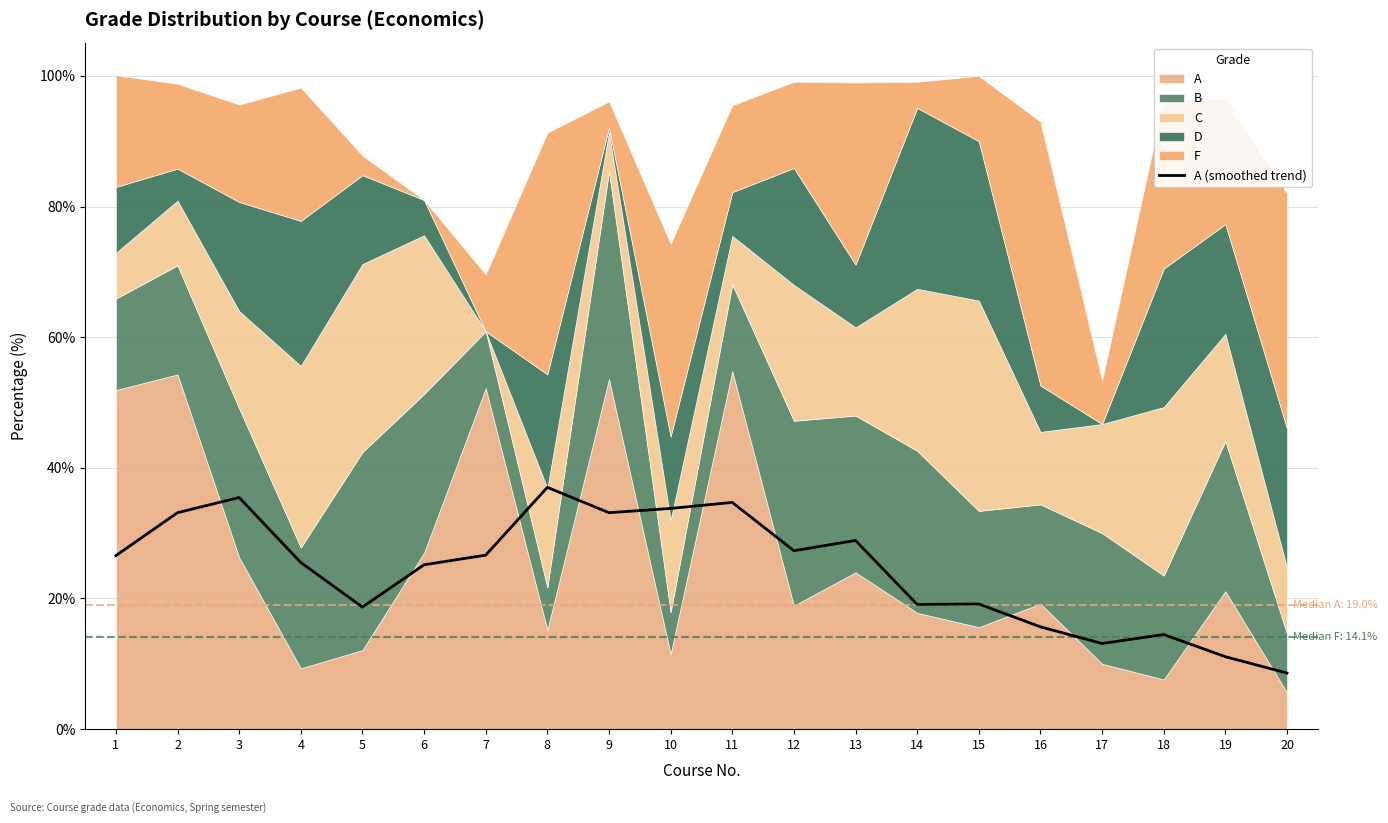

What is the average value?

24.3